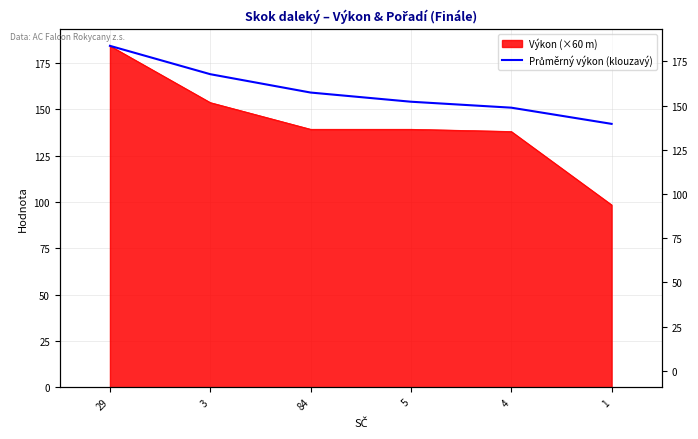

What is the greatest value displayed?

184.2